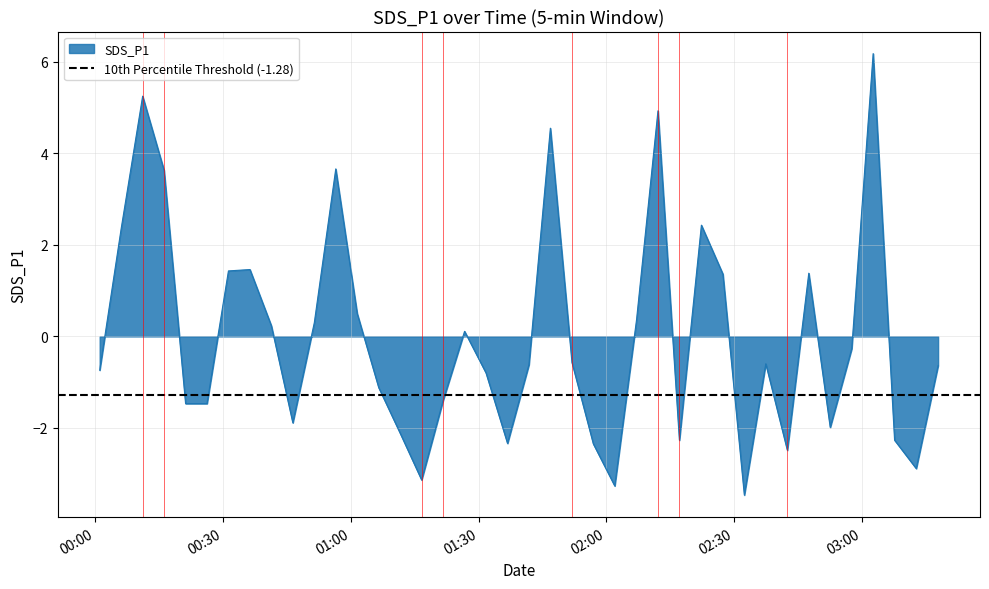

Is it true that the value at 2023/02/04 00:01:02 is -0.7?

True